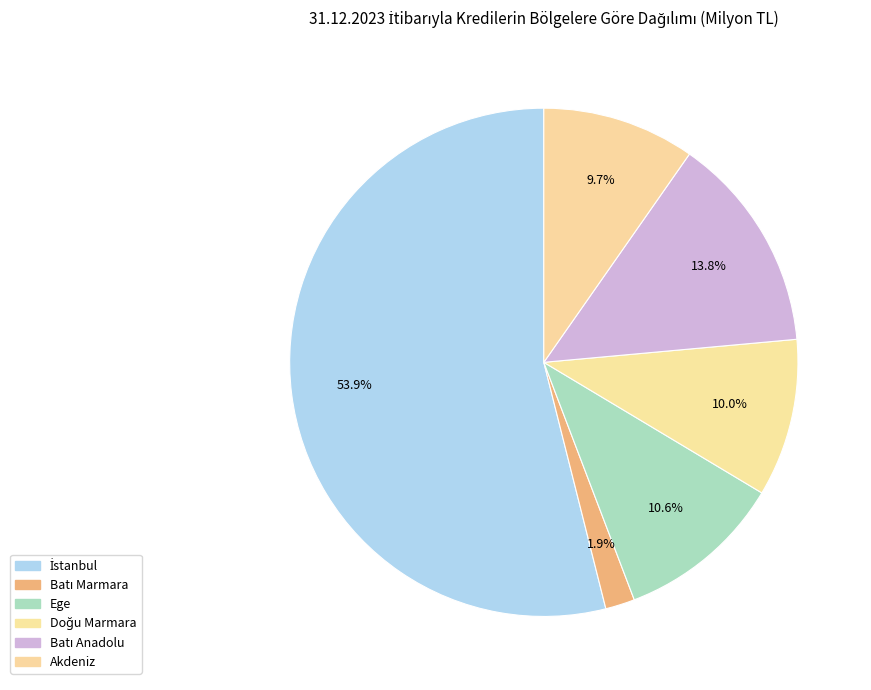

Count the number of slices in the pie.

6